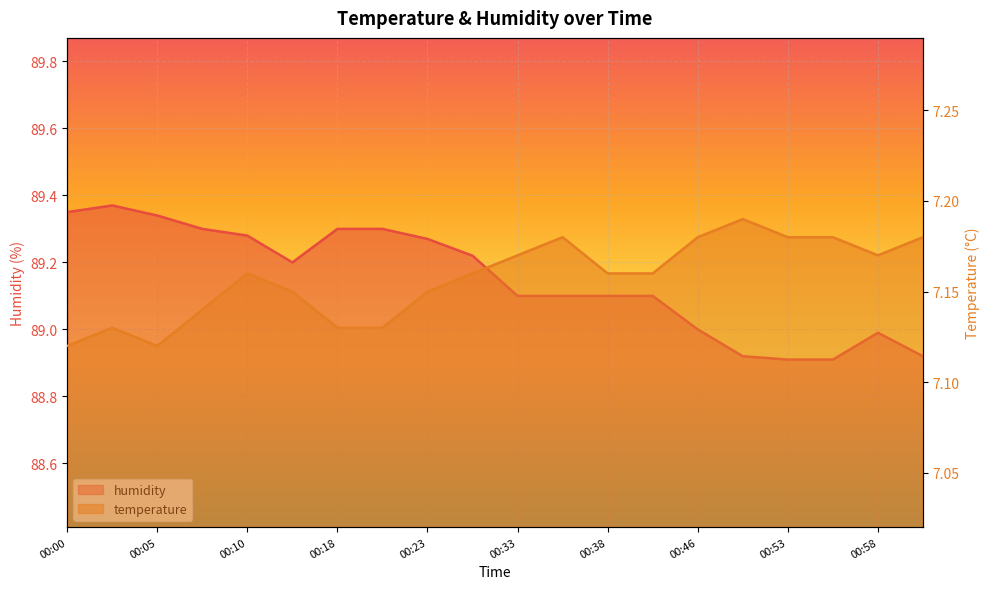

List the series in order of their overall mean, lowest first.

temperature, humidity